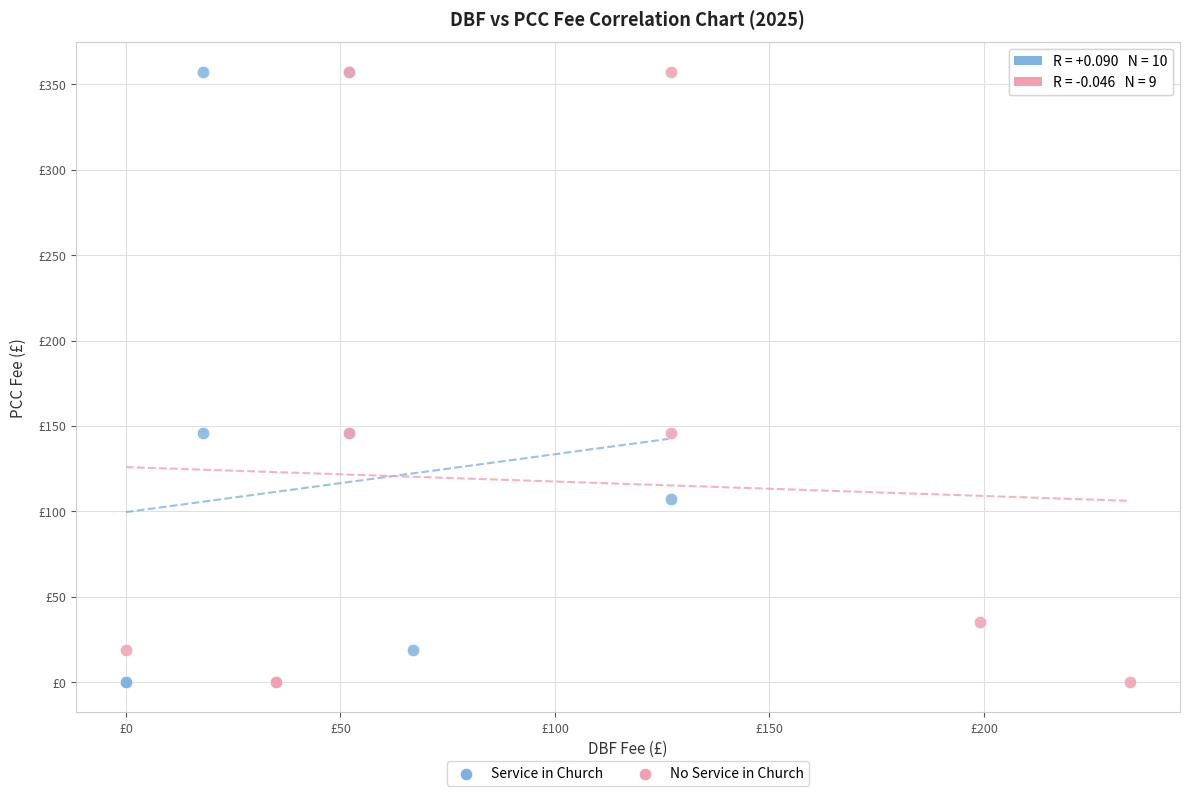

What are all the series names shown in the legend?

Service in Church, No Service in Church